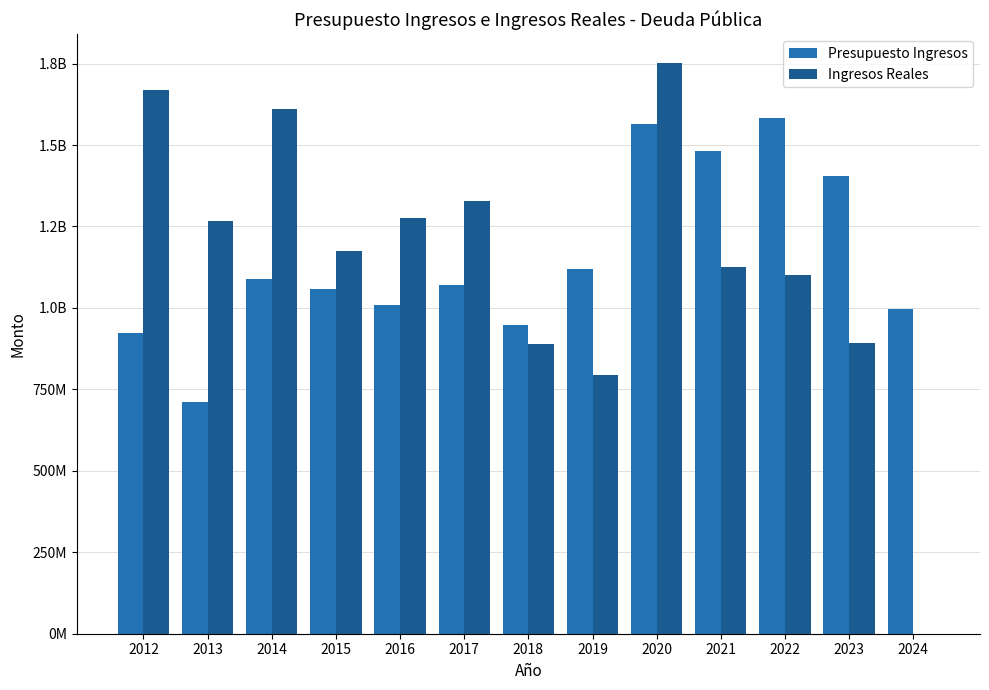

Read the Presupuesto Ingresos value at 2022.

1582103286.0